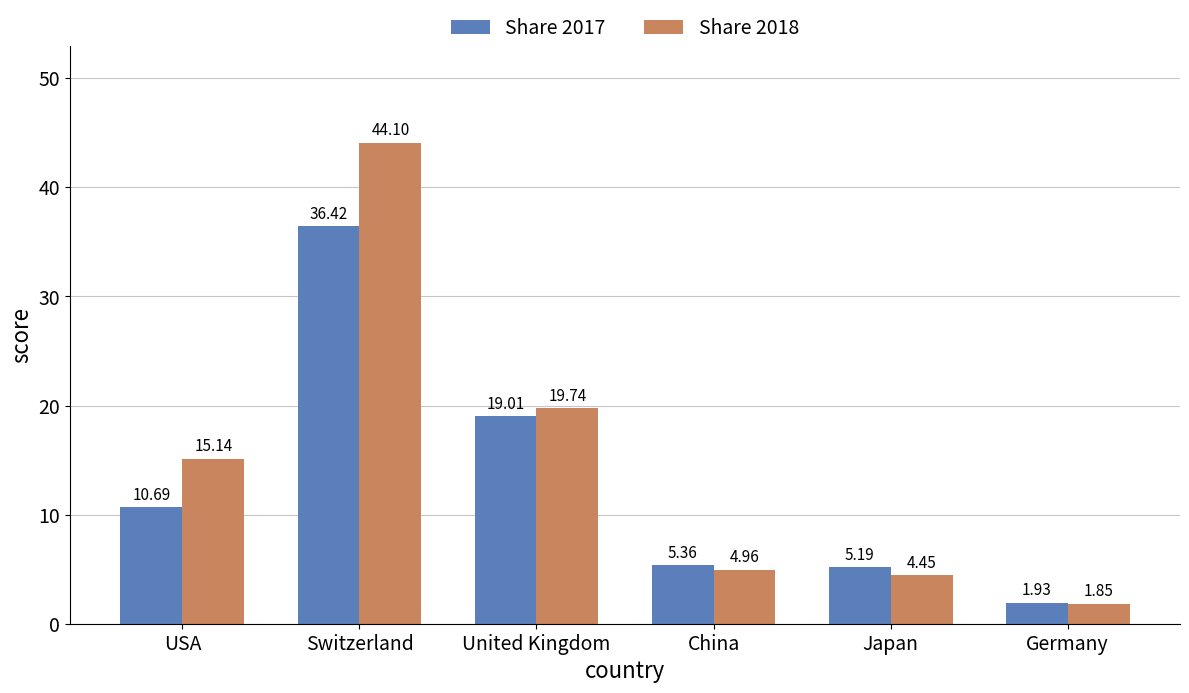

What is the average value of the Share 2018 series?

15.0